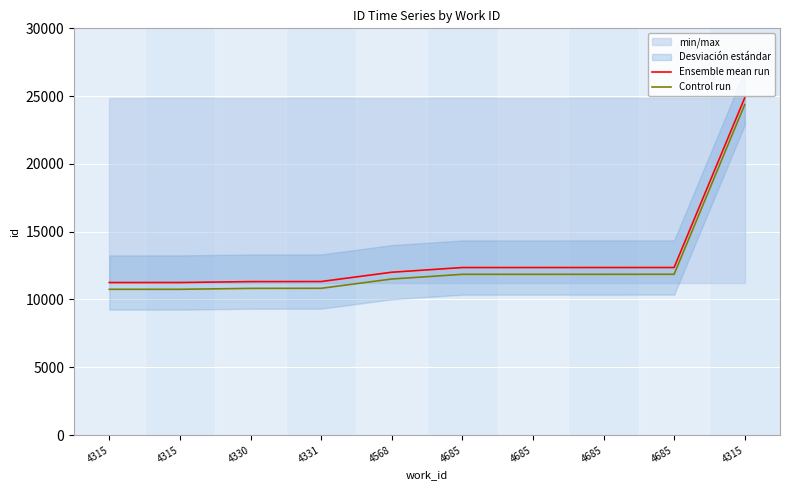

Rank the series by their average value, from lowest to highest.

Control run, Ensemble mean run